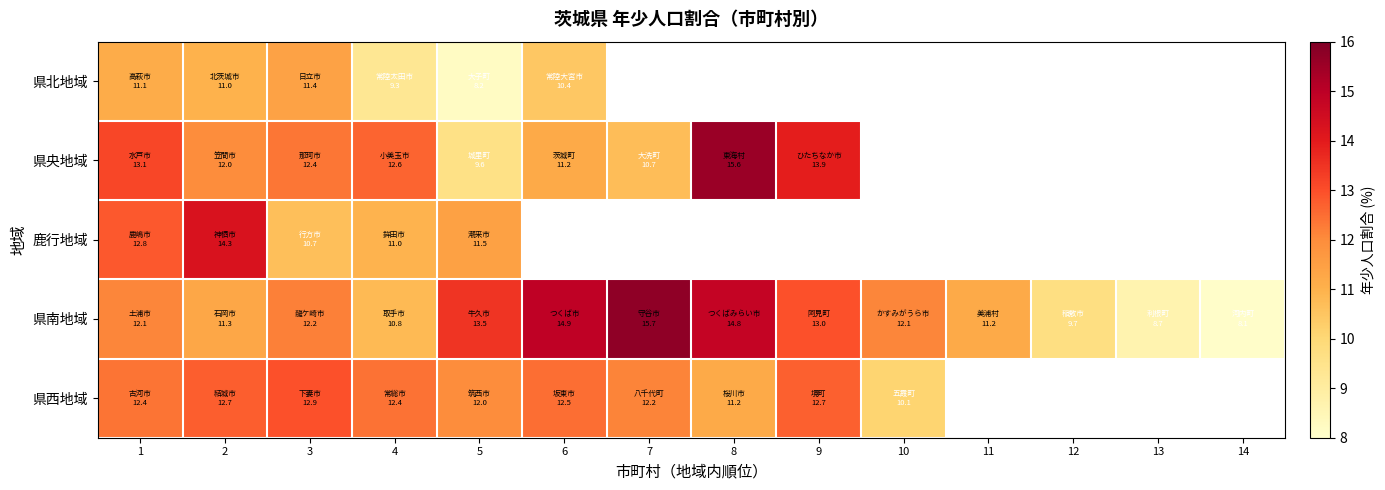

At which label is 県南地域 closest to 11?

4